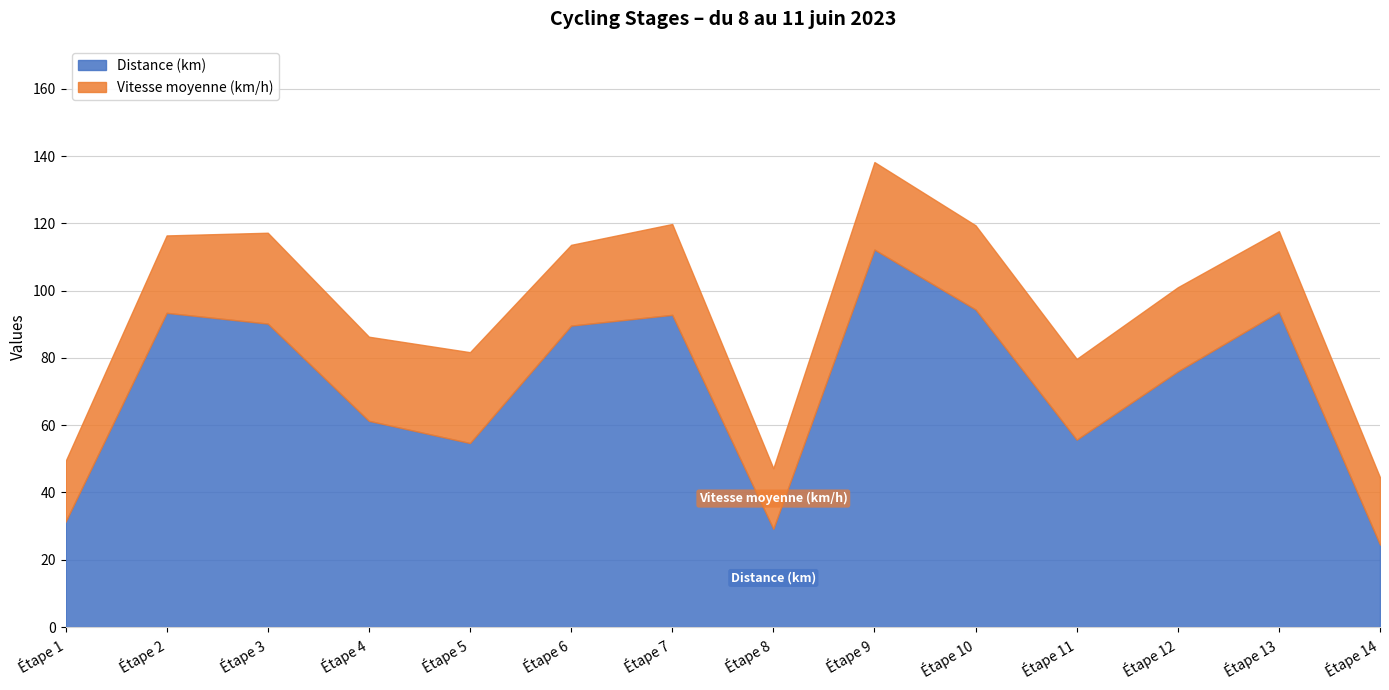

Between Étape 3 and Étape 8, which is larger?

Étape 3